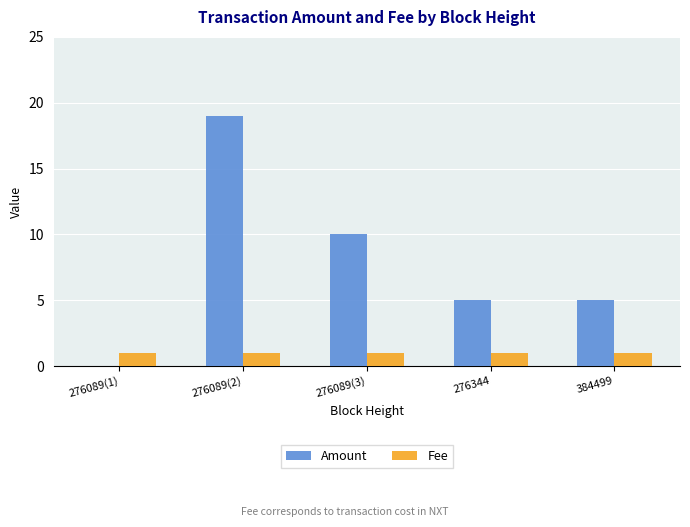

Reading left to right, list all the values displayed in this chart.

Amount: 276089(1)=0	276089(2)=19	276089(3)=10	276344=5	384499=5
Fee: 276089(1)=1	276089(2)=1	276089(3)=1	276344=1	384499=1